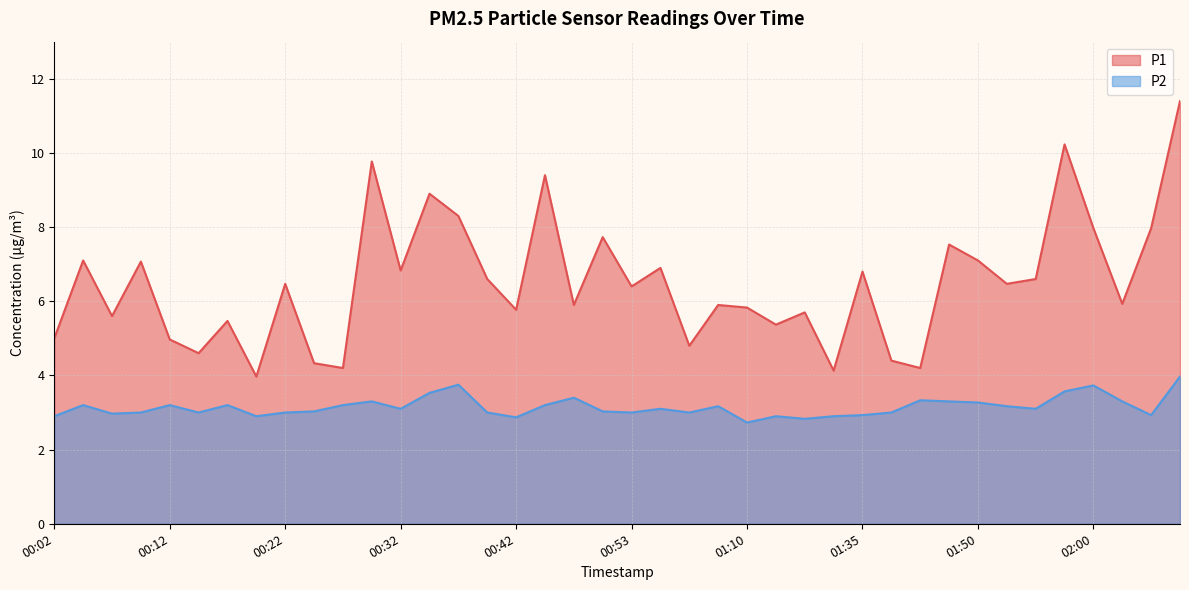

Where is the first local minimum for P2?

00:07